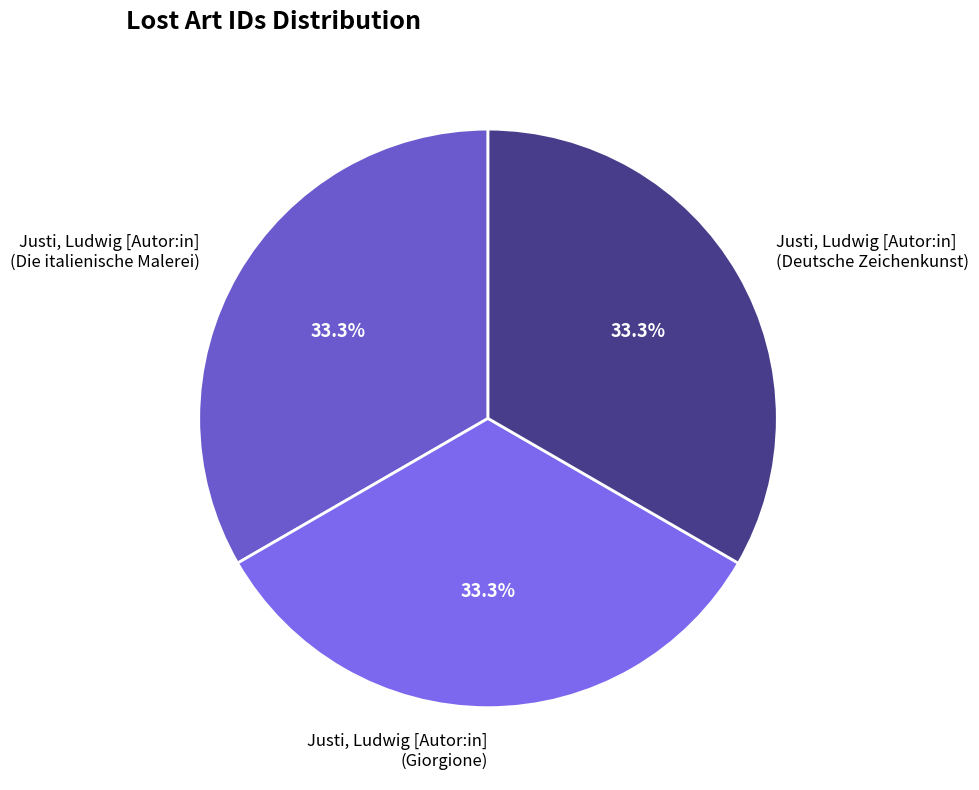

What is the total percentage of Justi, Ludwig [Autor:in] (Die italienische Malerei) and Justi, Ludwig [Autor:in] (Giorgione)?

66.7%